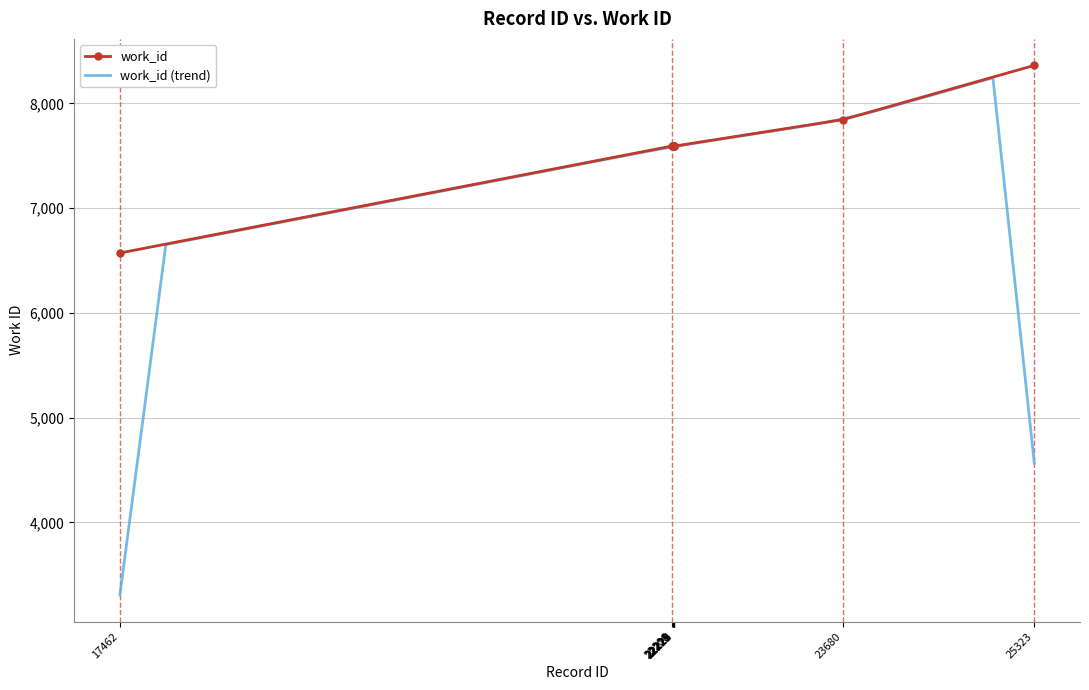

Does the chart have visible grid lines?

Yes